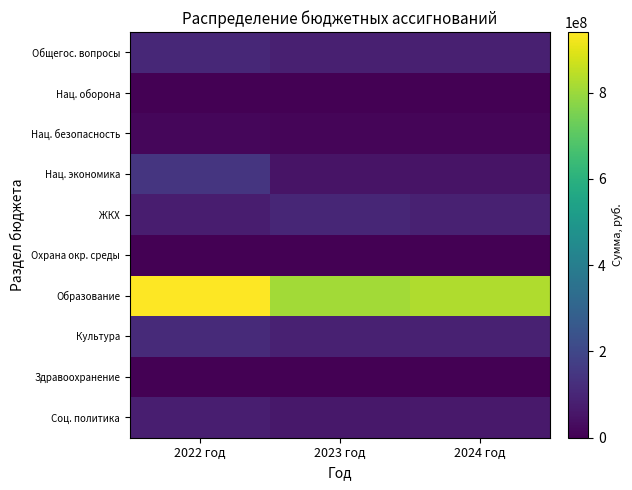

At which category is the sum across all series the highest?

2022 год